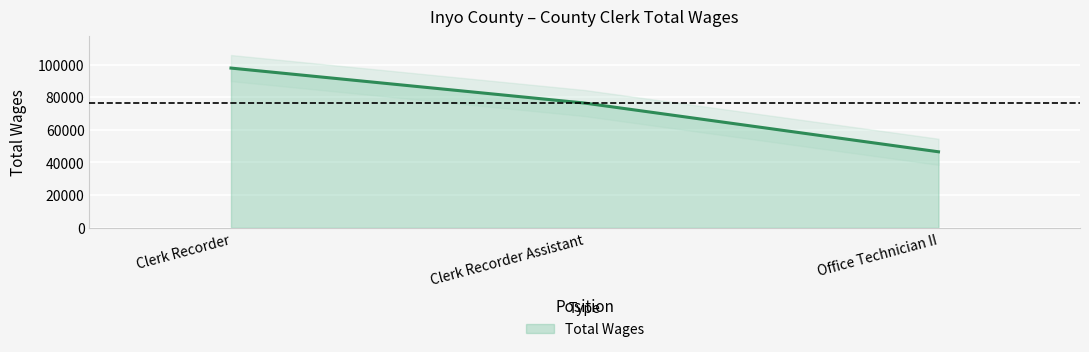

List the labels in order of value, smallest first.

Office Technician II, Clerk Recorder Assistant, Clerk Recorder